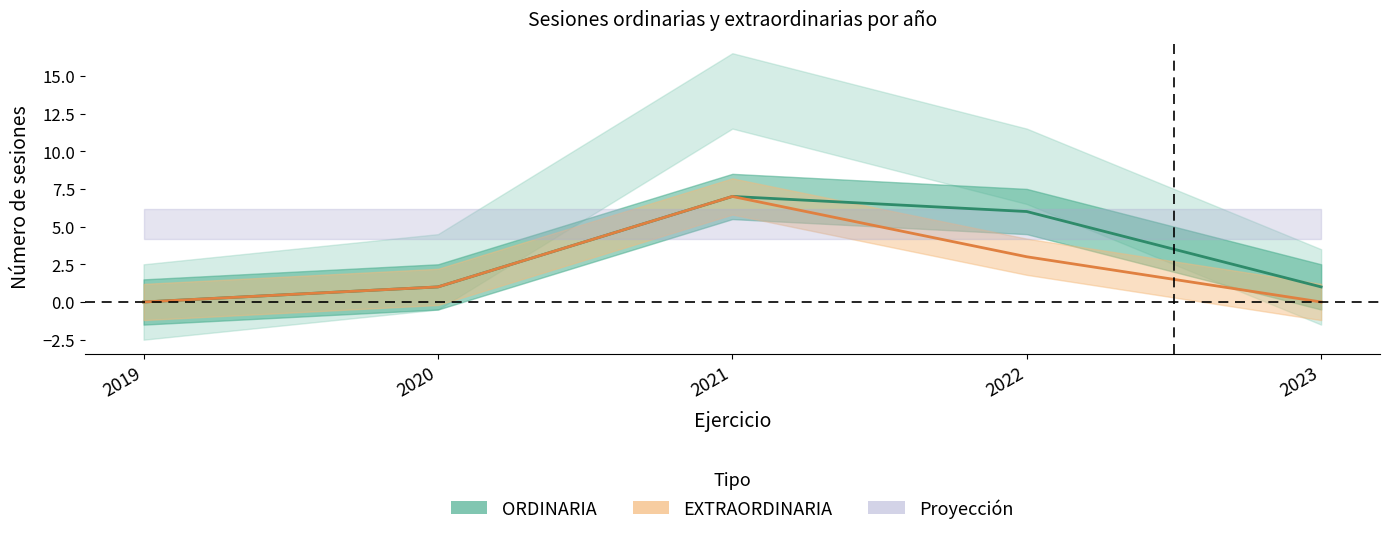

What is the total value across all series at 2020?

2